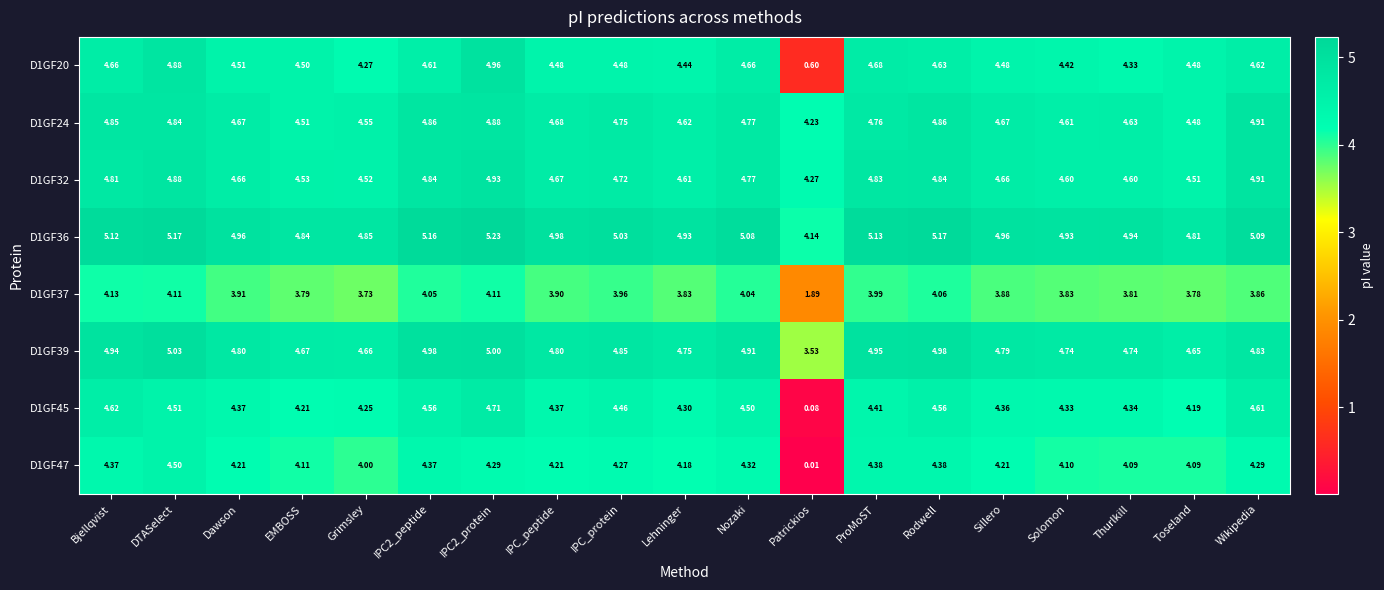

Is the value of D1GF32 at Dawson greater than the value of D1GF20 at Toseland?

Yes